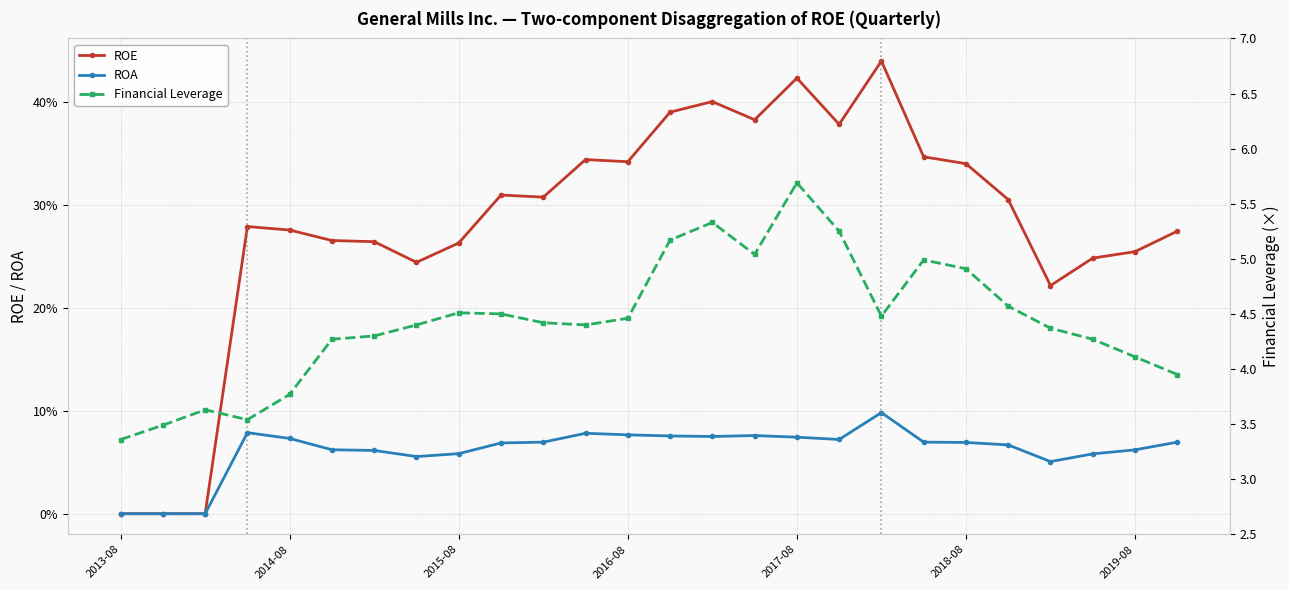

What is the average value of the ROA series?

0.1